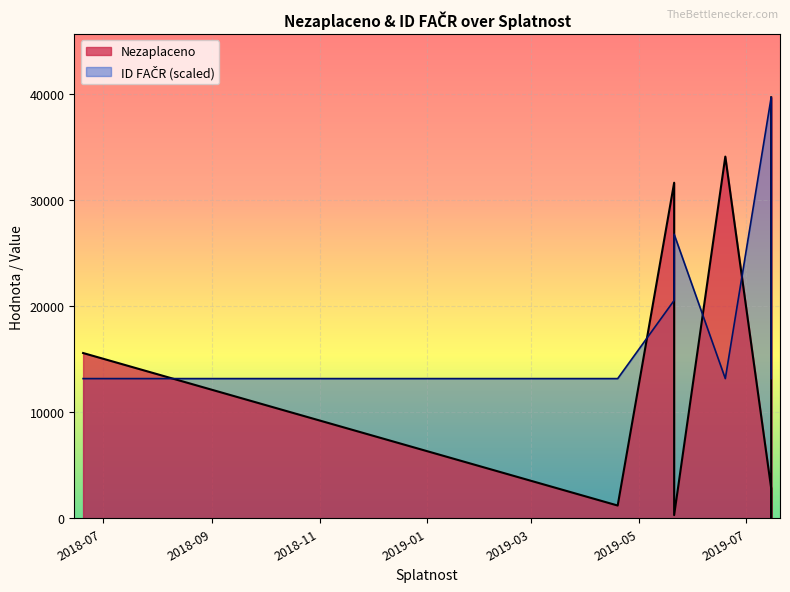

Is it true that Nezaplaceno equals 23187.8 at 2019-06-19?

False